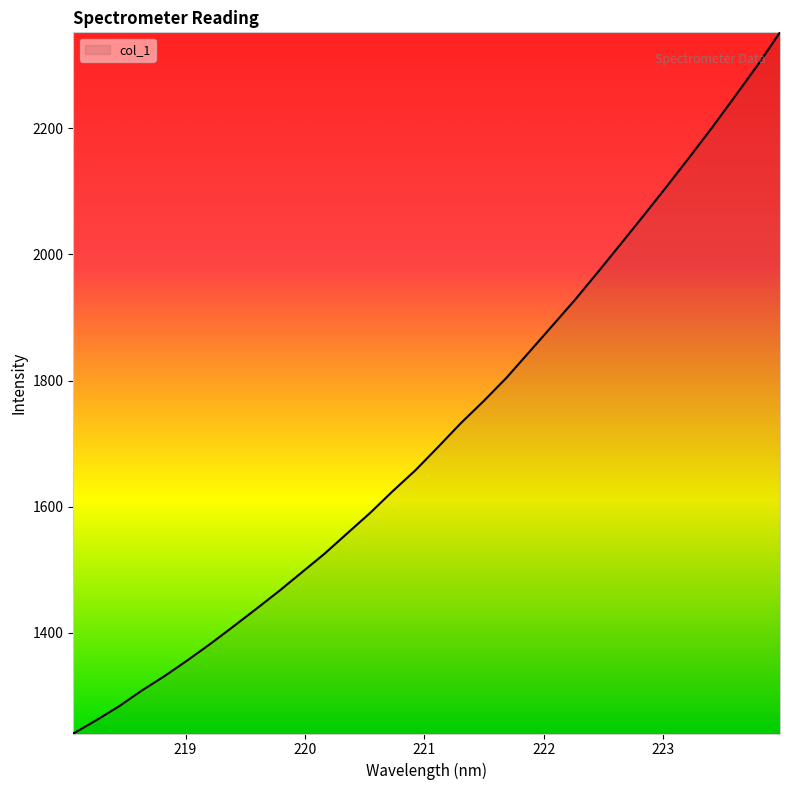

What is the minimum value shown in the chart?

1240.4